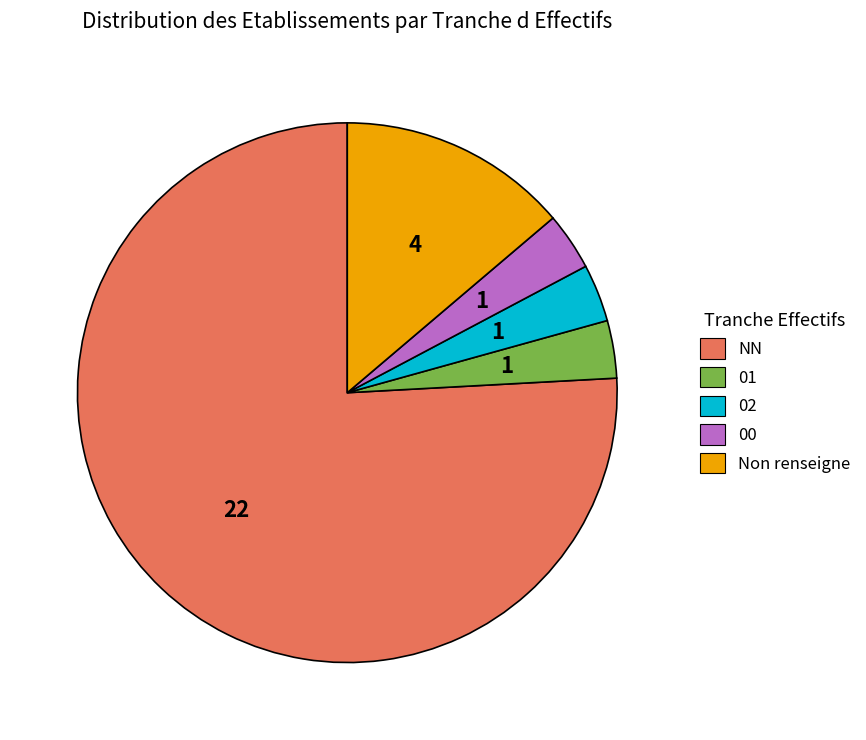

Which has a higher value, 02 or NN?

NN